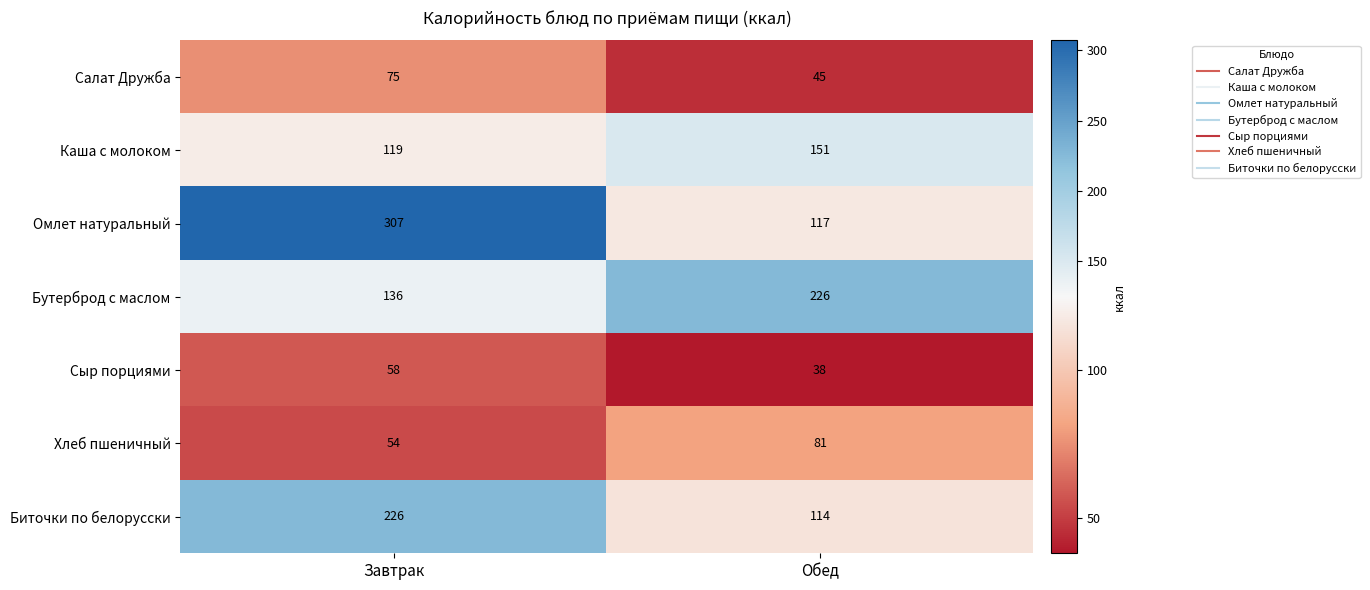

What is the spread (max minus min) of values at Завтрак?

253